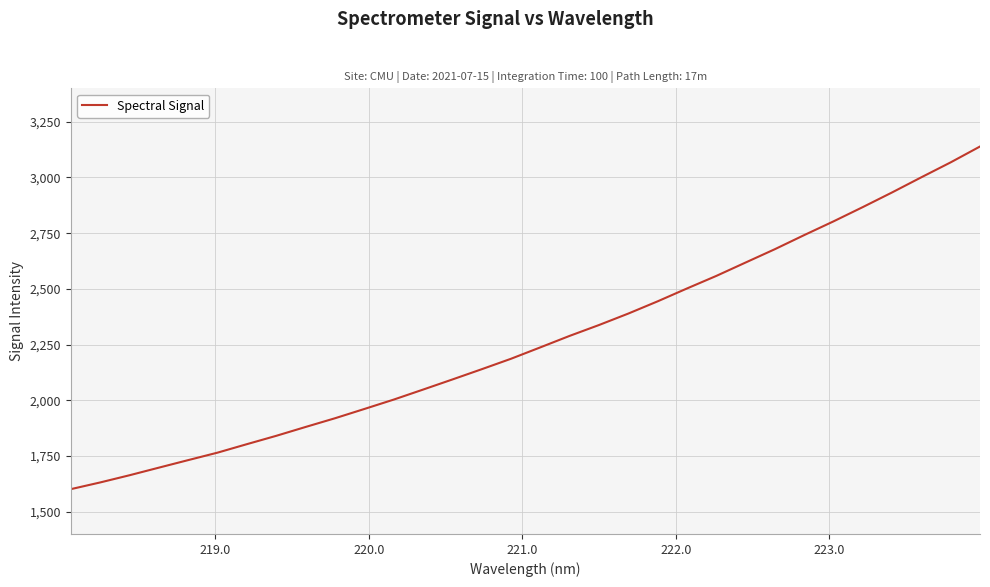

What is the difference between the maximum and minimum values?

1537.8